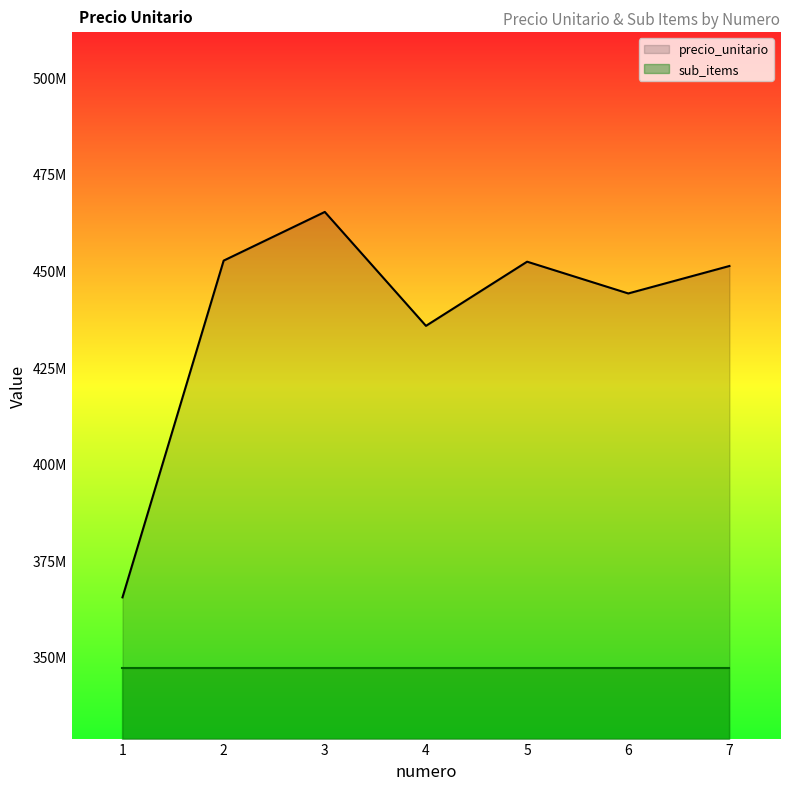

What is the maximum value for precio_unitario?

465185000